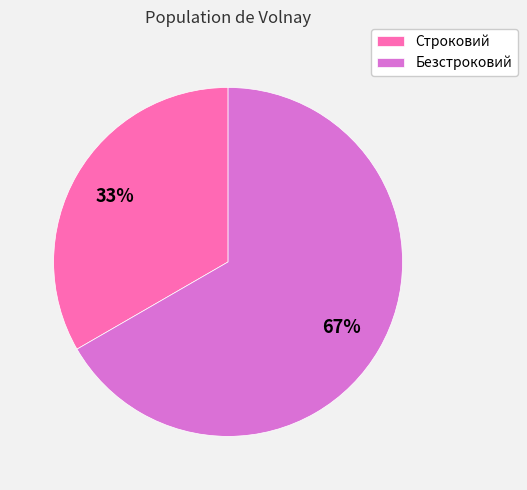

Combined, do Строковий and Безстроковий account for over 50%?

Yes